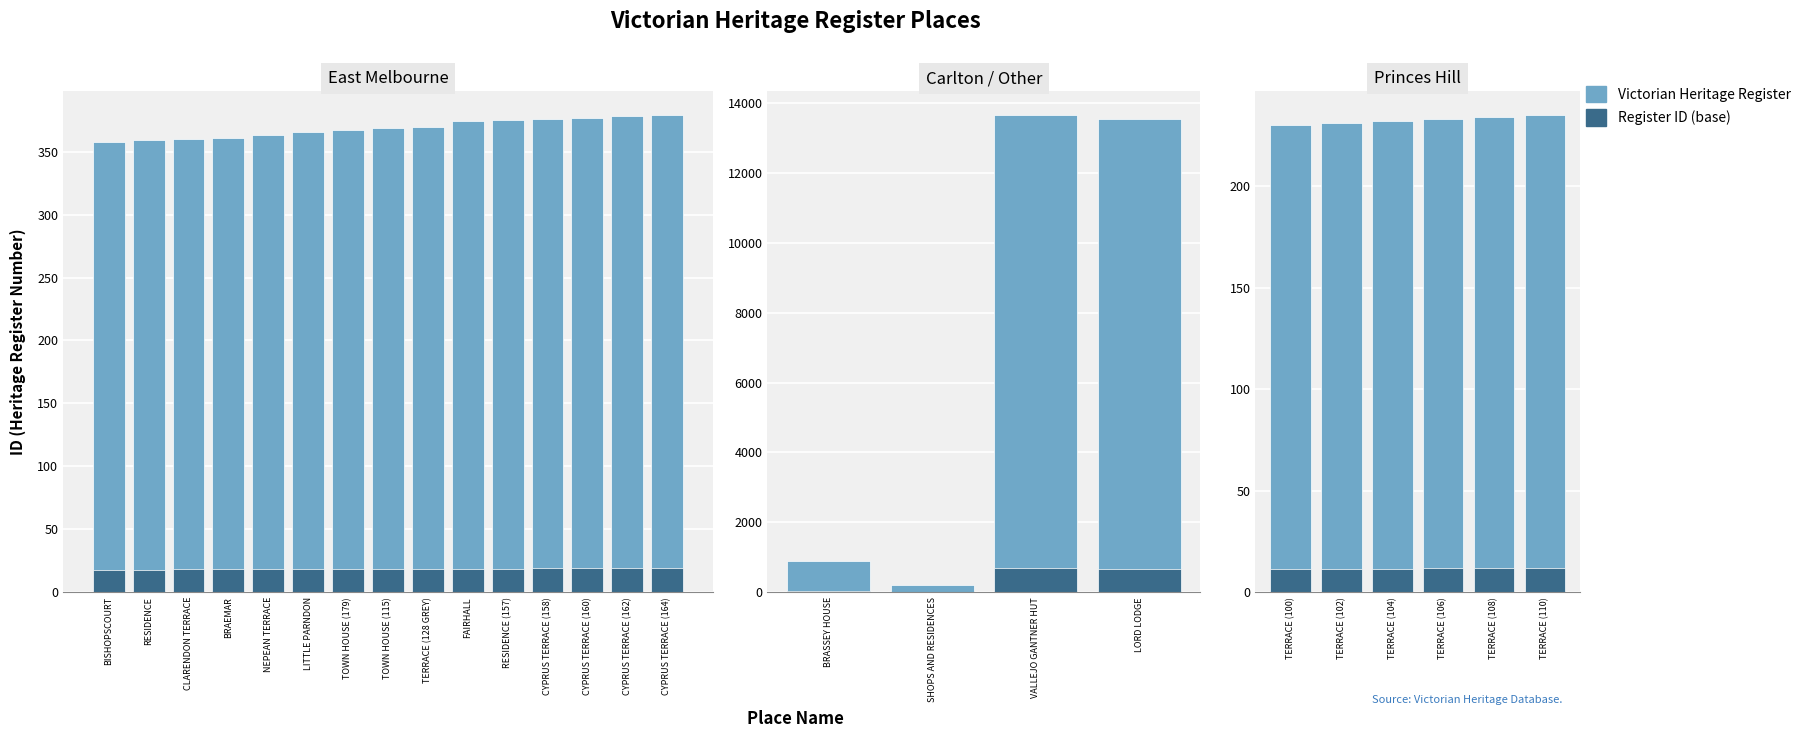

Between TERRACE (100) and TERRACE (108), which series saw the biggest shift?

Victorian Heritage Register